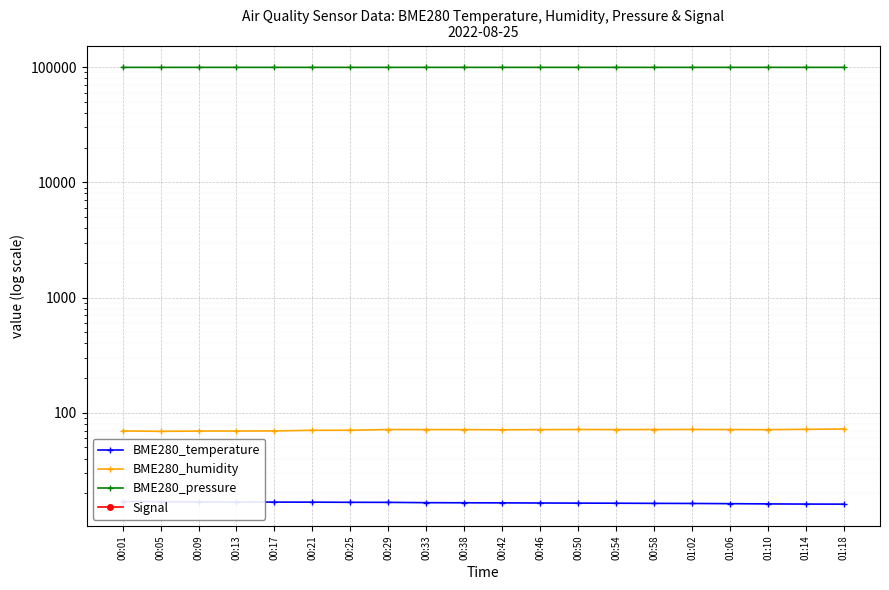

Count the number of data series in this chart.

4